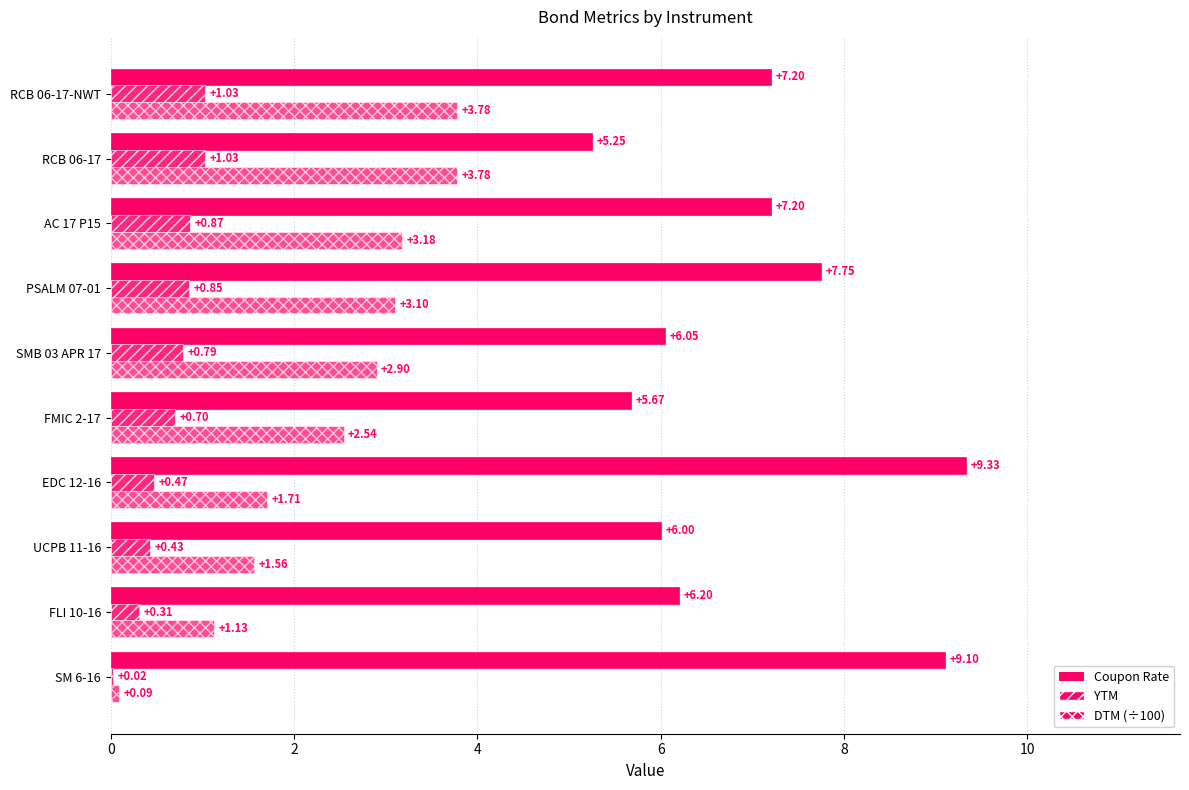

How many data points does each series have?

10